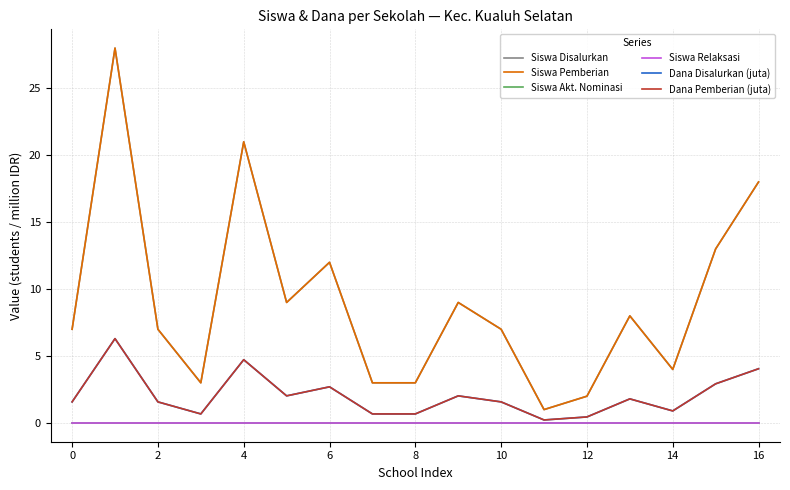

How many lines are shown in the chart?

6